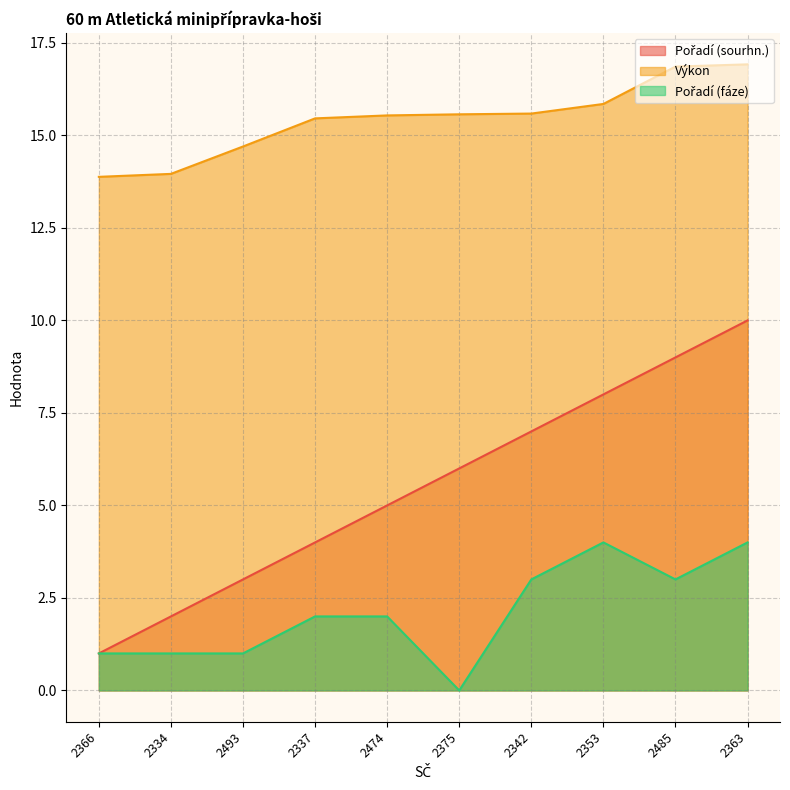

What is the spread (max minus min) of values at 2363?

12.9